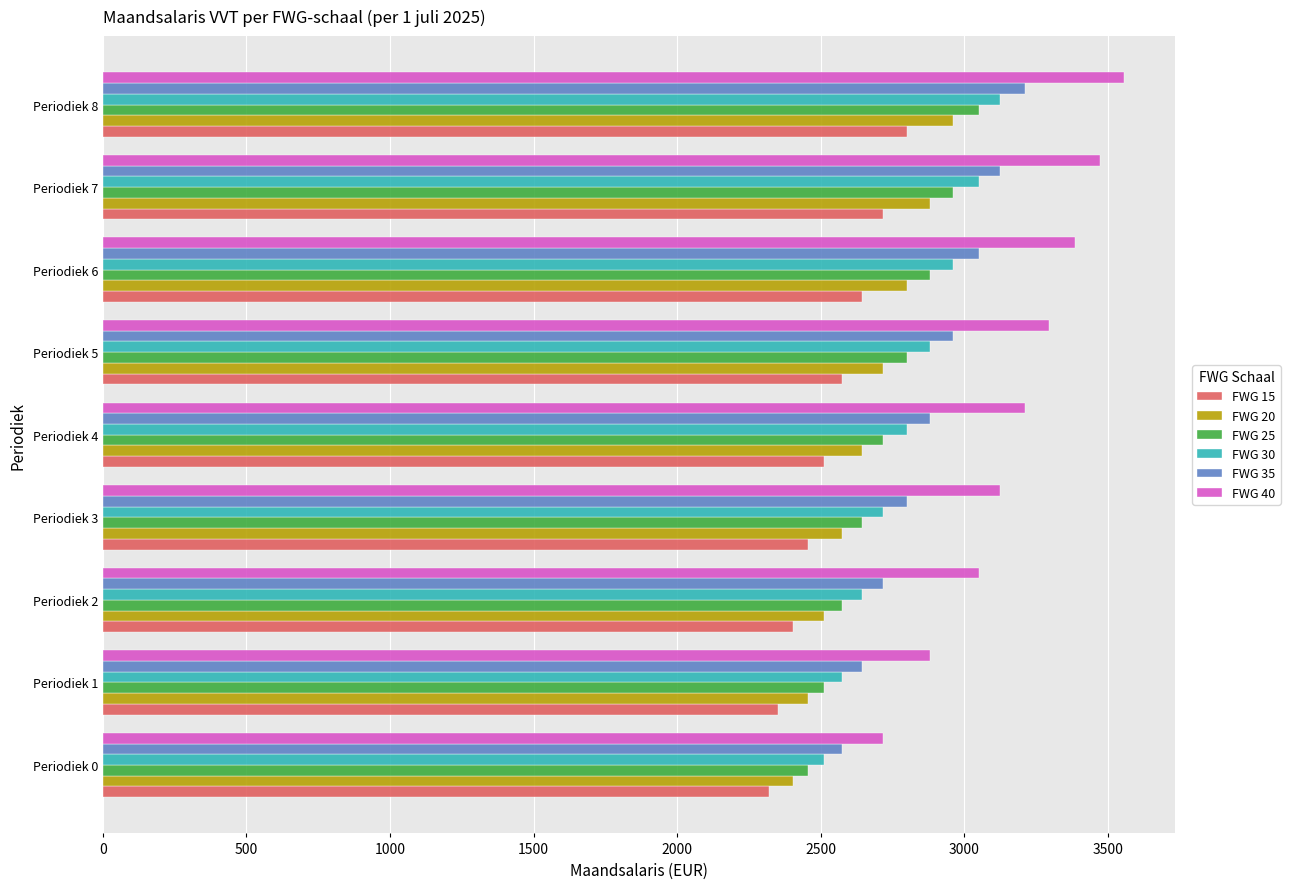

Which series has the largest range (max minus min)?

FWG 40